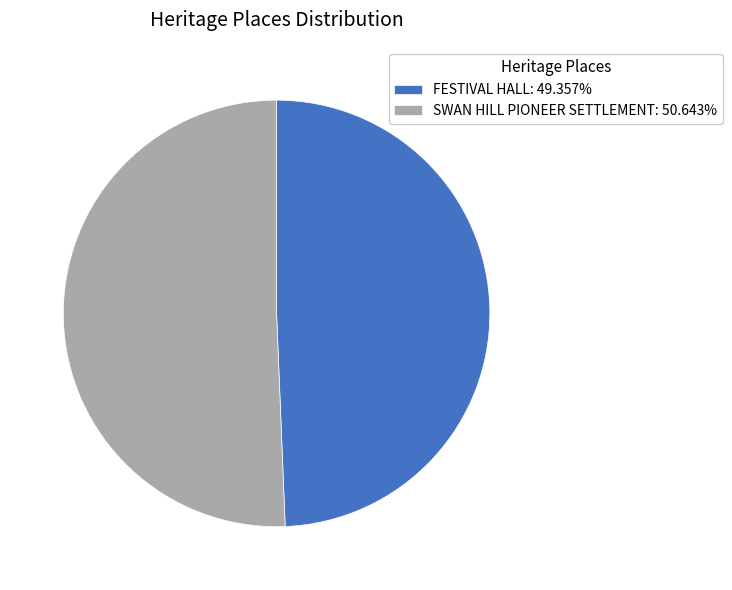

Approximately how many times larger is the value at SWAN HILL PIONEER SETTLEMENT: 50.643% compared to FESTIVAL HALL: 49.357%?

1.0